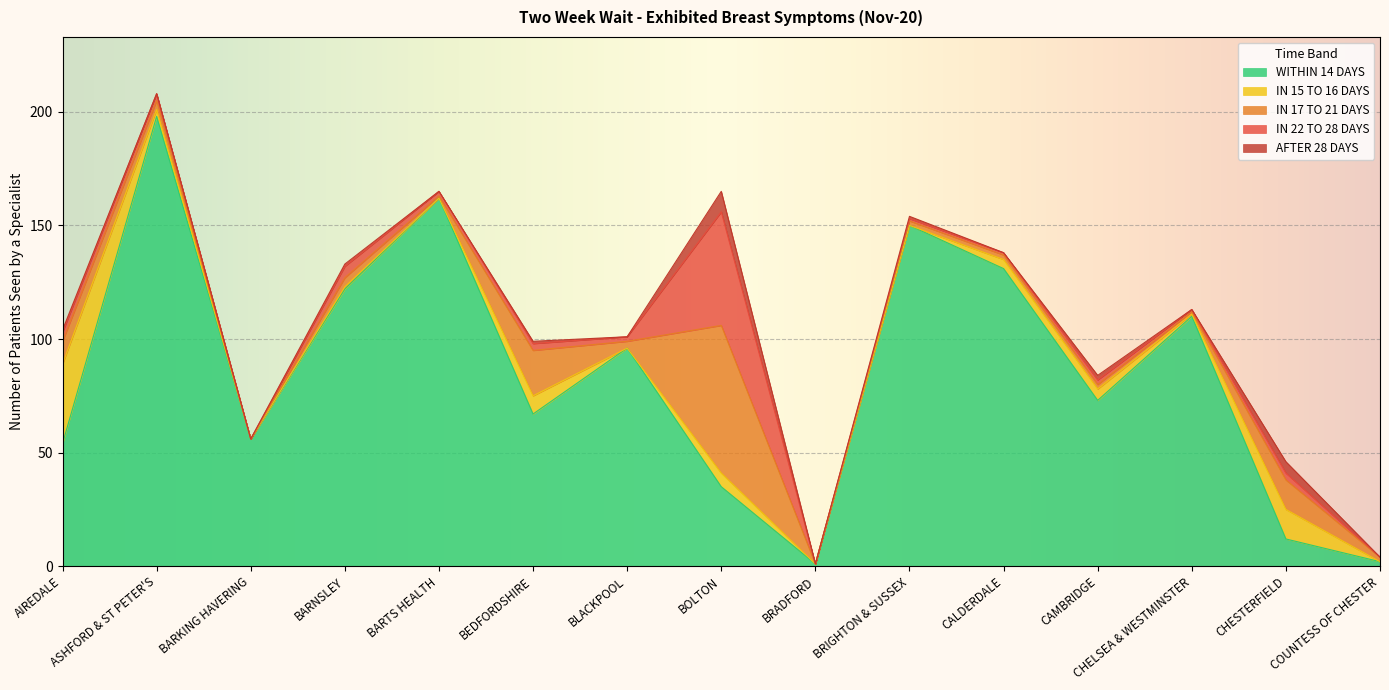

The value of WITHIN 14 DAYS at BARNSLEY is 122. True or false?

True